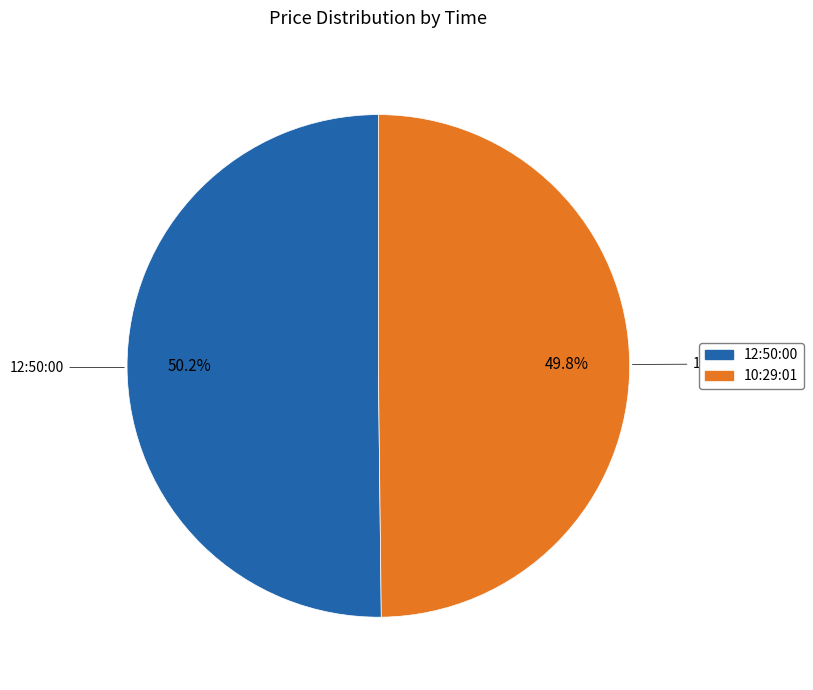

The 12:50:00 slice represents 61% of the pie. True or false?

False